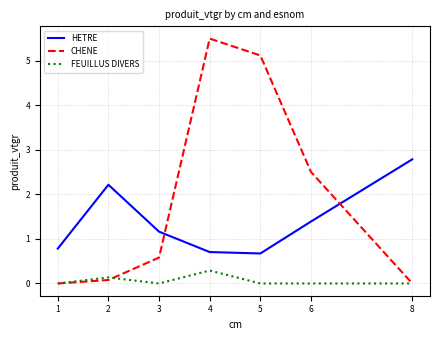

True or false: FEUILLUS DIVERS and HETRE cross at least once.

False